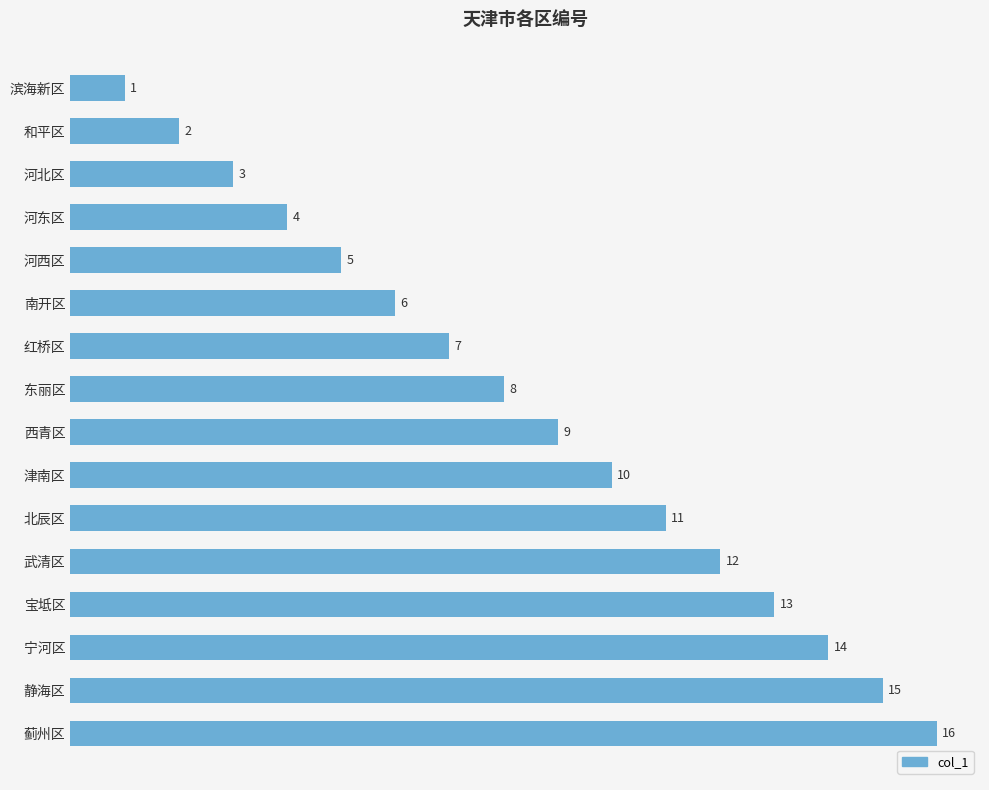

At which label is the value closest to 8?

东丽区